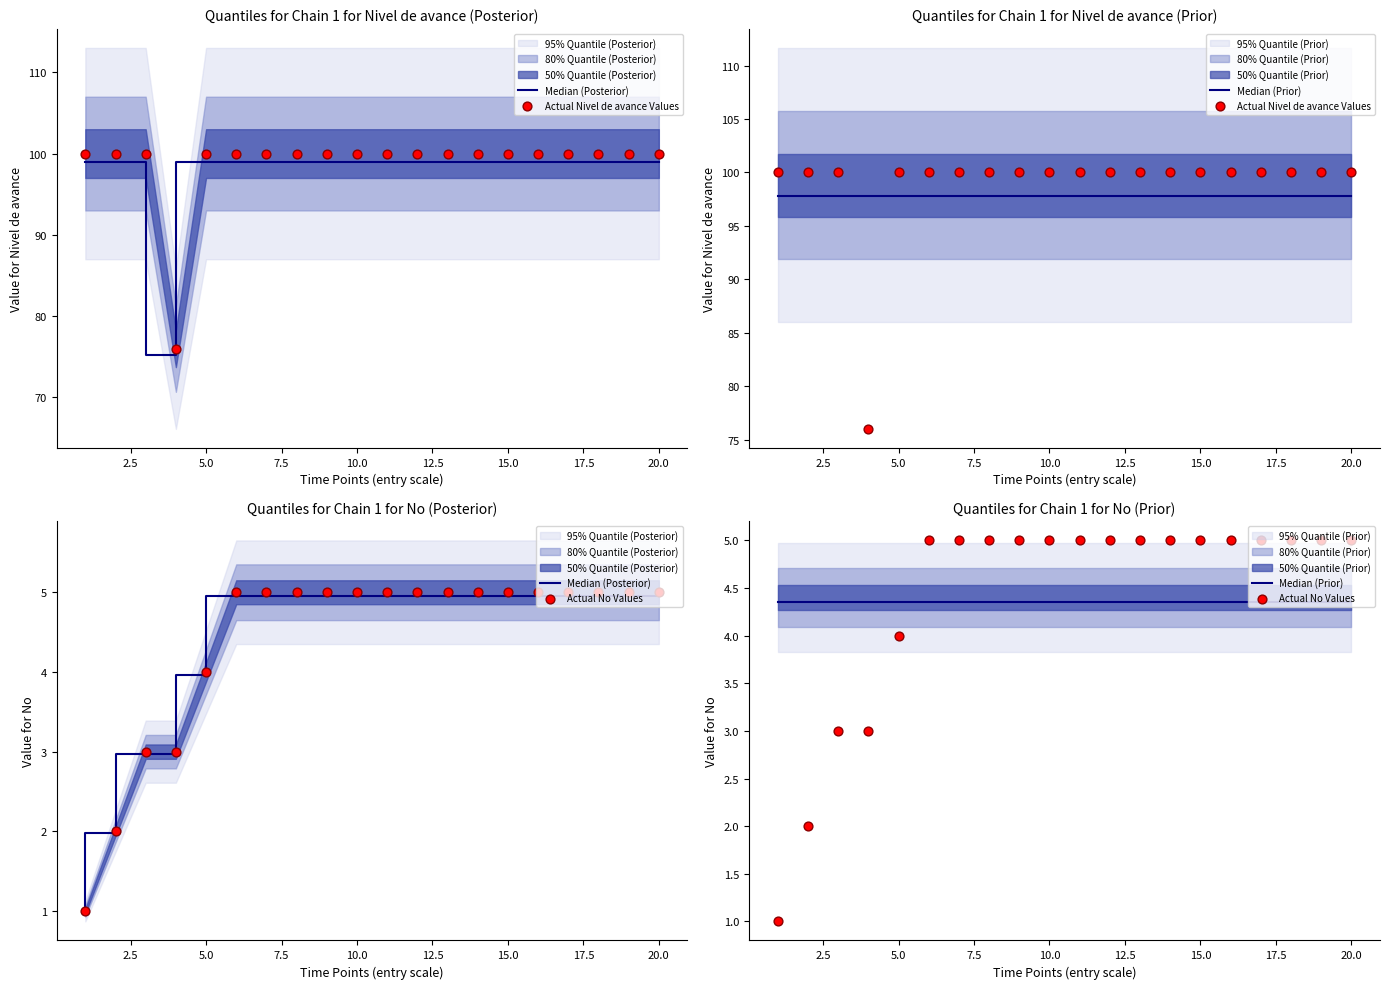

What are all the series names shown in the legend?

Median (Posterior), Actual Nivel de avance Values, Median (Prior), Actual No Values